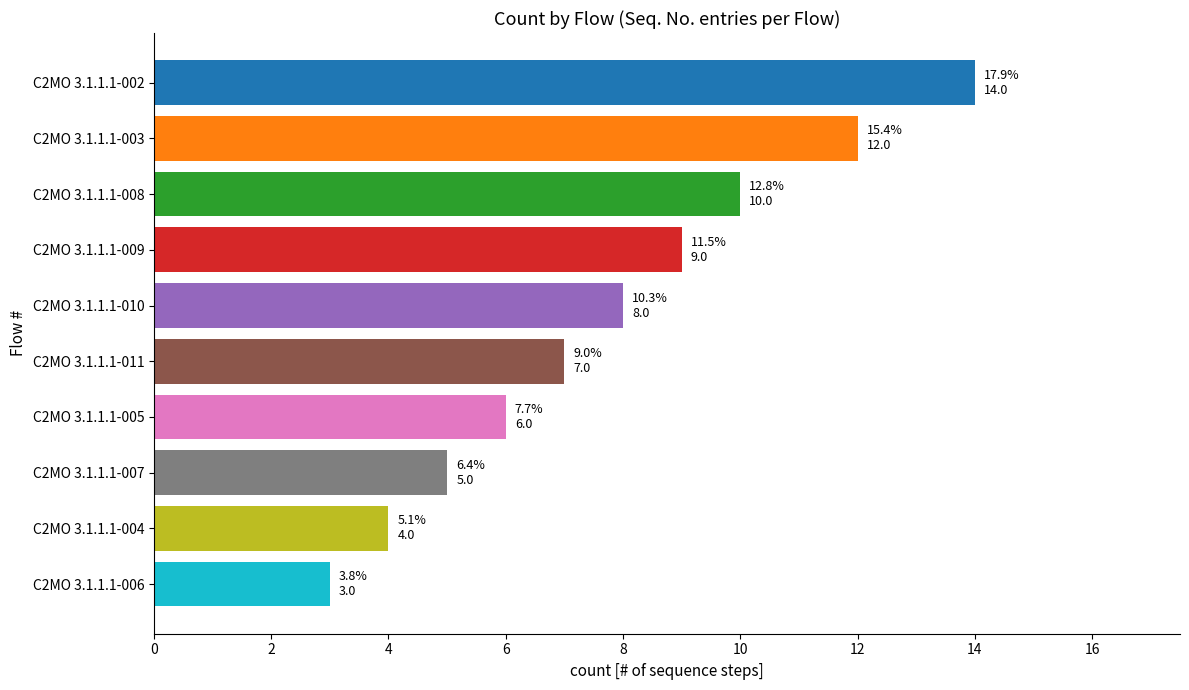

Reading top to bottom, list all the values displayed in this chart.

C2MO 3.1.1.1-002=14	C2MO 3.1.1.1-003=12	C2MO 3.1.1.1-008=10	C2MO 3.1.1.1-009=9	C2MO 3.1.1.1-010=8	C2MO 3.1.1.1-011=7	C2MO 3.1.1.1-005=6	C2MO 3.1.1.1-007=5	C2MO 3.1.1.1-004=4	C2MO 3.1.1.1-006=3